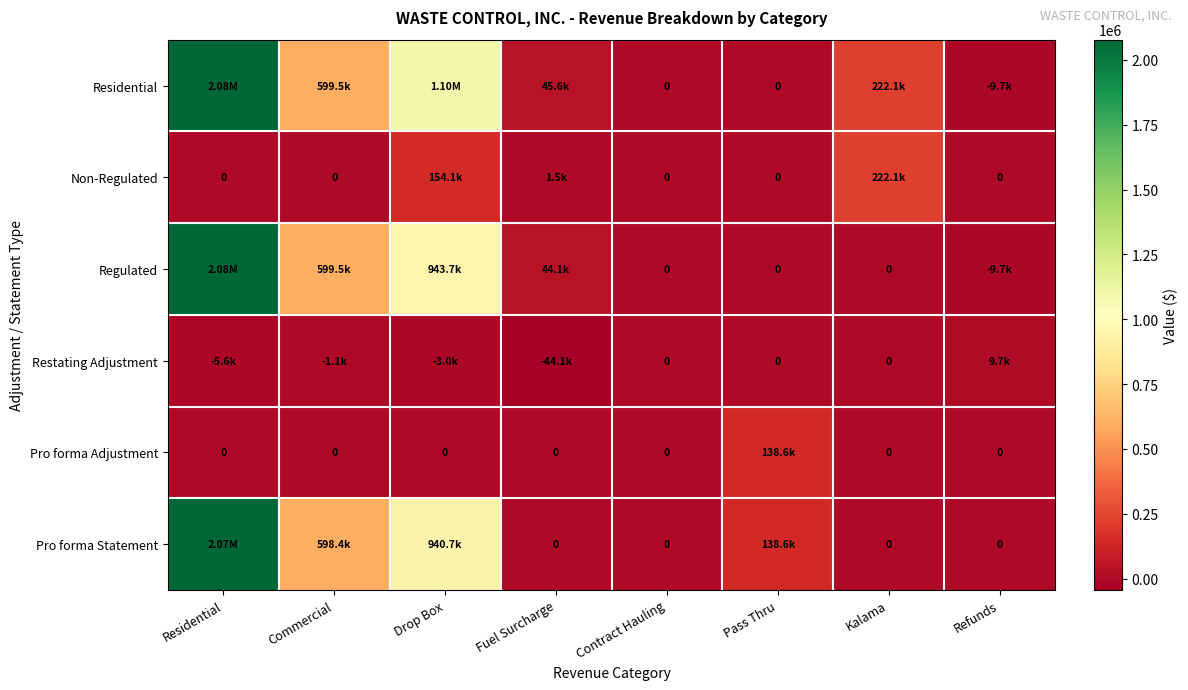

What is the difference between the highest and lowest values at Commercial?

600666.7